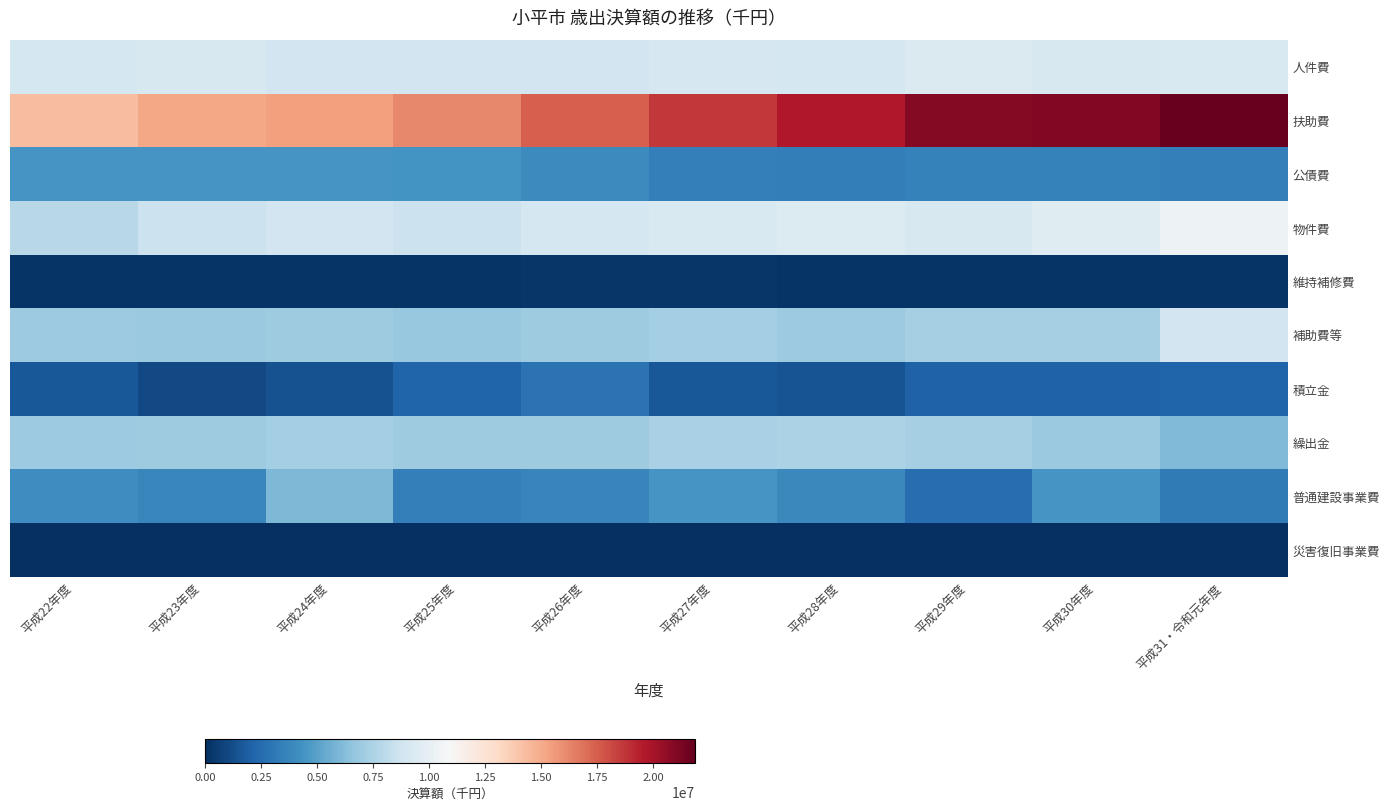

Reading left to right, what are all the values shown in this chart?

人件費: 平成22年度=9054800	平成23年度=9145148	平成24年度=8855297	平成25年度=8825390	平成26年度=8803668	平成27年度=9108028	平成28年度=9011568	平成29年度=9355172	平成30年度=9151926	平成31・令和元年度=9279488
扶助費: 平成22年度=14310869	平成23年度=15143030	平成24年度=15402185	平成25年度=16197142	平成26年度=17428730	平成27年度=18681203	平成28年度=19651578	平成29年度=20976350	平成30年度=21073082	平成31・令和元年度=21870356
公債費: 平成22年度=4471625	平成23年度=4446786	平成24年度=4517384	平成25年度=4428772	平成26年度=3978712	平成27年度=3428695	平成28年度=3398688	平成29年度=3516766	平成30年度=3565877	平成31・令和元年度=3493439
物件費: 平成22年度=7877318	平成23年度=8554648	平成24年度=8850739	平成25年度=8597436	平成26年度=9040035	平成27年度=9274244	平成28年度=9410344	平成29年度=9189888	平成30年度=9571562	平成31・令和元年度=10378662
維持補修費: 平成22年度=185877	平成23年度=198006	平成24年度=224299	平成25年度=230285	平成26年度=259348	平成27年度=282556	平成28年度=204387	平成29年度=206227	平成30年度=190595	平成31・令和元年度=185768
補助費等: 平成22年度=6921954	平成23年度=6845886	平成24年度=7059582	平成25年度=6803930	平成26年度=7024732	平成27年度=7185733	平成28年度=6924613	平成29年度=7342811	平成30年度=7312856	平成31・令和元年度=8844490
積立金: 平成22年度=1652515	平成23年度=1069886	平成24年度=1429771	平成25年度=2156099	平成26年度=2829113	平成27年度=1707350	平成28年度=1521250	平成29年度=2059367	平成30年度=2054199	平成31・令和元年度=2218423
繰出金: 平成22年度=6922190	平成23年度=7077711	平成24年度=7243682	平成25年度=7060232	平成26年度=7071273	平成27年度=7413026	平成28年度=7509409	平成29年度=7327265	平成30年度=6899611	平成31・令和元年度=6092355
普通建設事業費: 平成22年度=4153015	平成23年度=3832987	平成24年度=6042835	平成25年度=3444080	平成26年度=3689851	平成27年度=4458448	平成28年度=3872876	平成29年度=2598904	平成30年度=4448532	平成31・令和元年度=3198424
災害復旧事業費: 平成22年度=0	平成23年度=42137	平成24年度=2079	平成25年度=13418	平成26年度=13188	平成27年度=10188	平成28年度=24353	平成29年度=23338	平成30年度=46177	平成31・令和元年度=6253